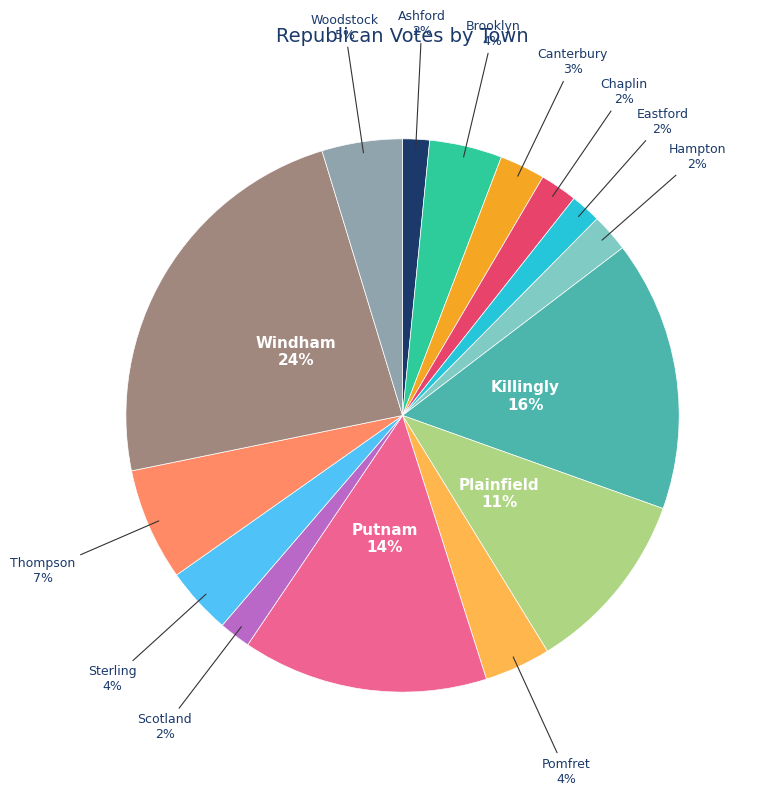

The Killingly slice represents 29% of the pie. True or false?

False